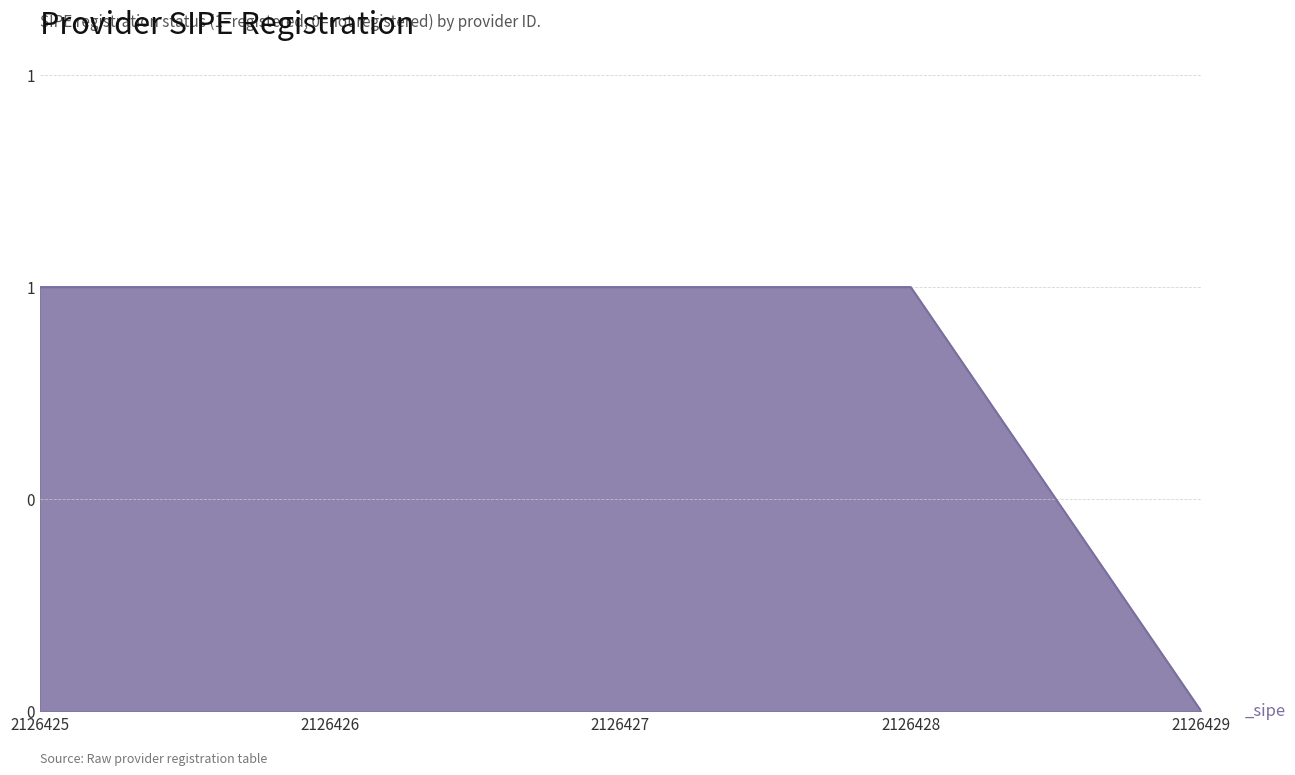

What is the sum of all values?

4